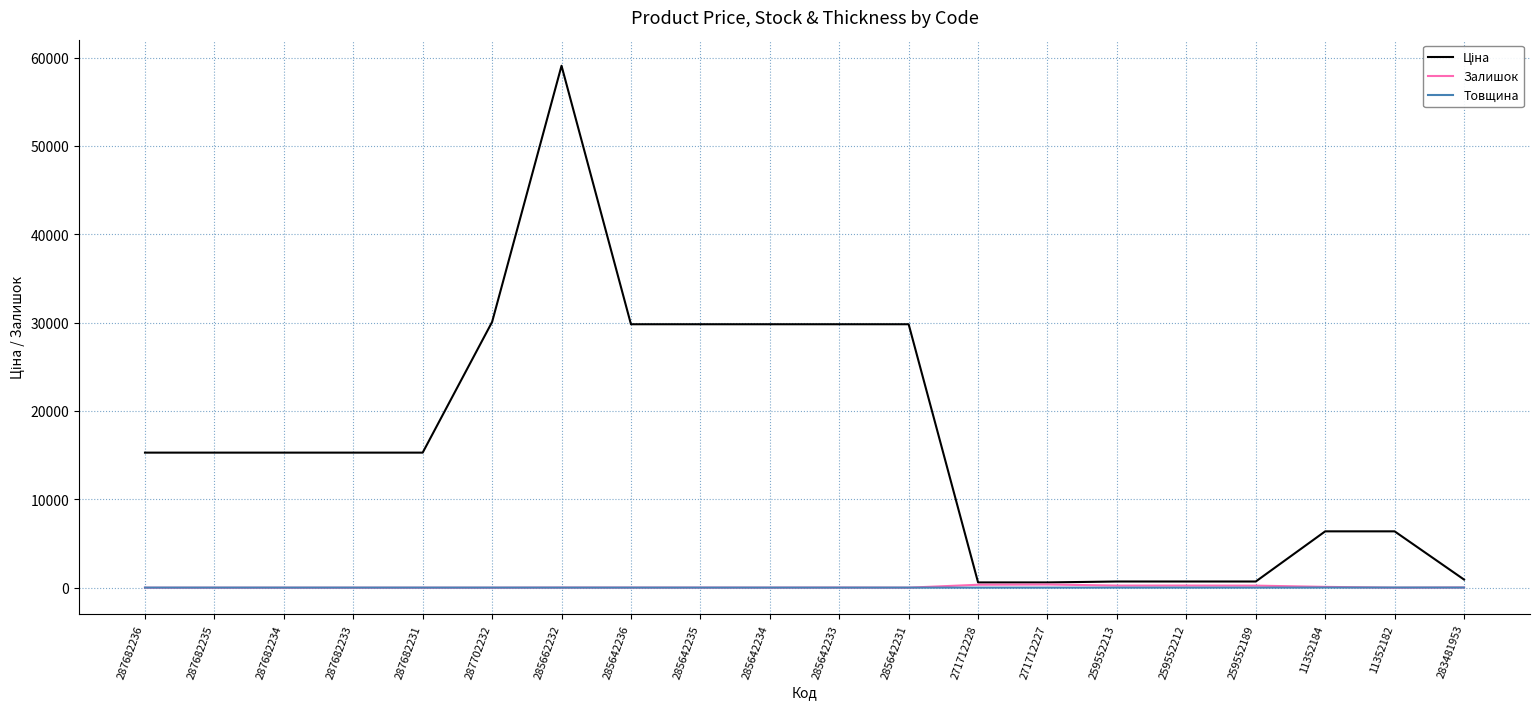

Is it true that Товщина equals 12.0 at 287682235?

True